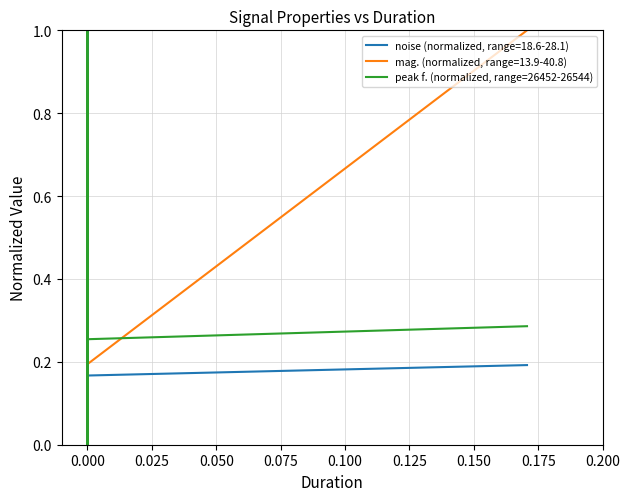

What is the value of the 5th point from the left?

0.2